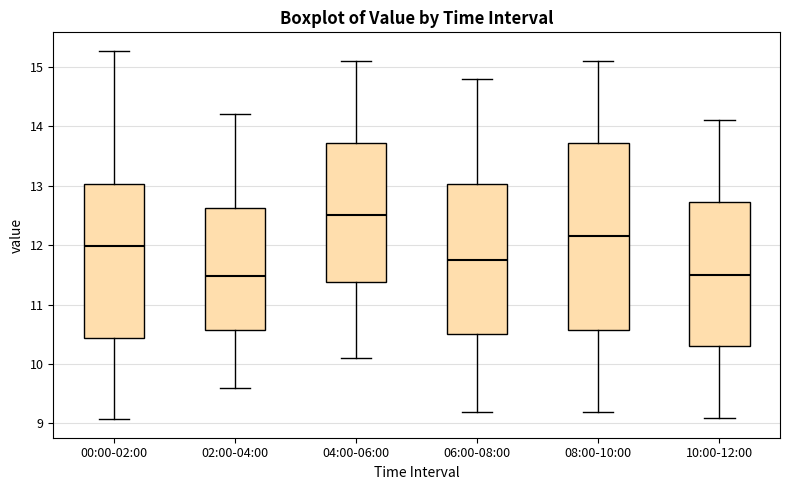

Reading left to right, read every box against the y-axis: the position of its median line, the range the box covers, and the ends of its whiskers. The values are not printed on the chart, so give them approximately, as read against the axis.

00:00-02:00: median 12.0, box 10.4 to 13.0, whiskers 9.1 to 15.3
02:00-04:00: median 11.5, box 10.6 to 12.6, whiskers 9.6 to 14.2
04:00-06:00: median 12.5, box 11.4 to 13.7, whiskers 10.1 to 15.1
06:00-08:00: median 11.8, box 10.5 to 13.0, whiskers 9.2 to 14.8
08:00-10:00: median 12.2, box 10.6 to 13.7, whiskers 9.2 to 15.1
10:00-12:00: median 11.5, box 10.3 to 12.7, whiskers 9.1 to 14.1